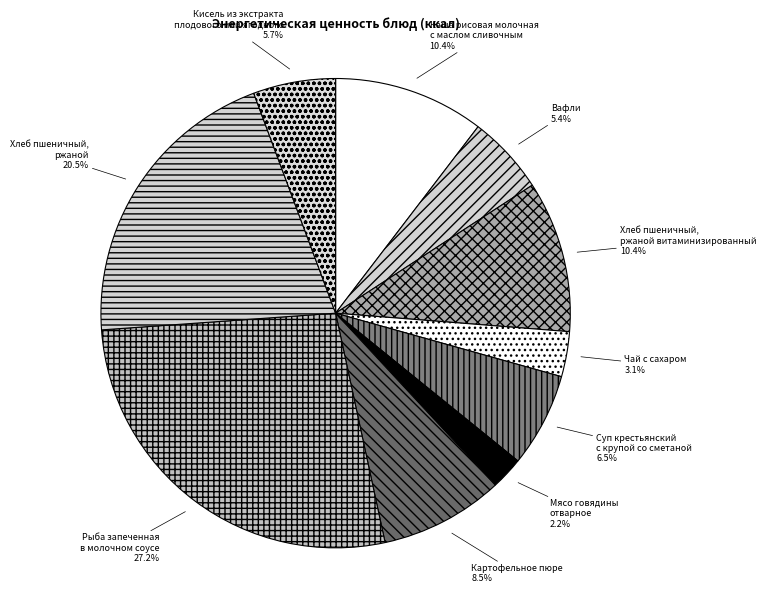

Is there a majority slice in this chart?

No